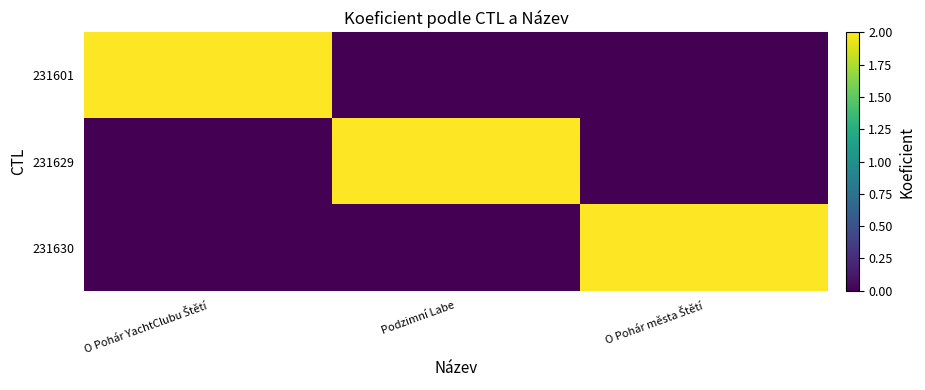

At which category is the sum across all series the highest?

O Pohár YachtClubu Štětí